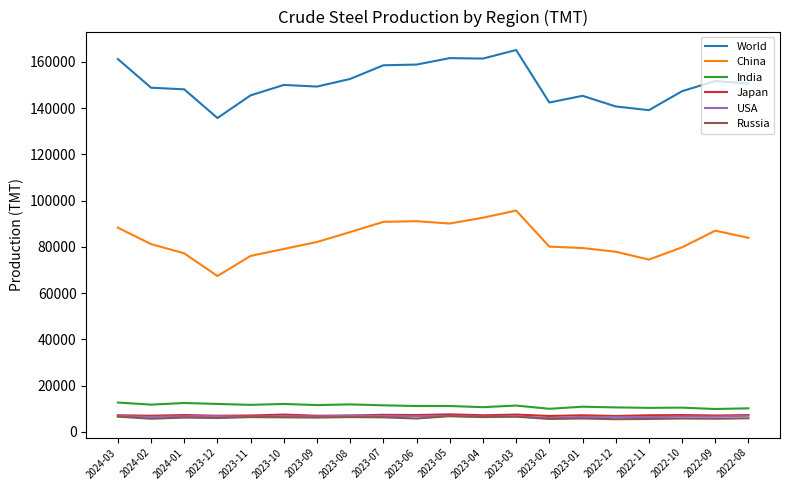

Is it true that Japan equals 7100 at 2022-09?

True